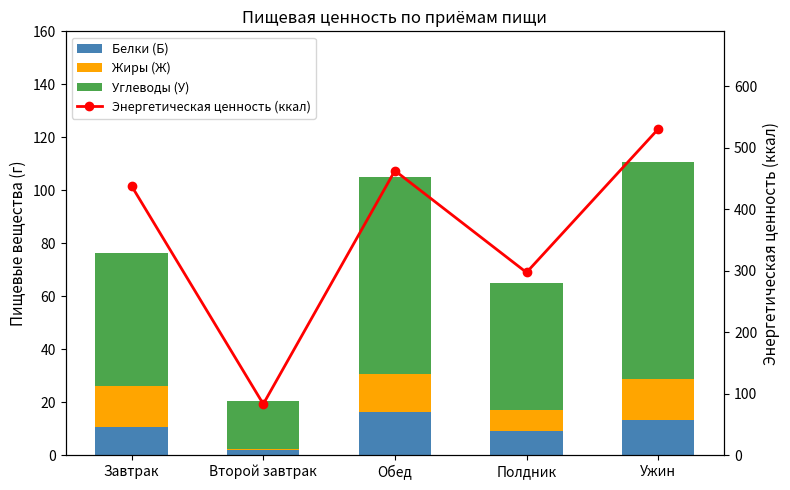

What is the total value across all series at Второй завтрак?

103.5